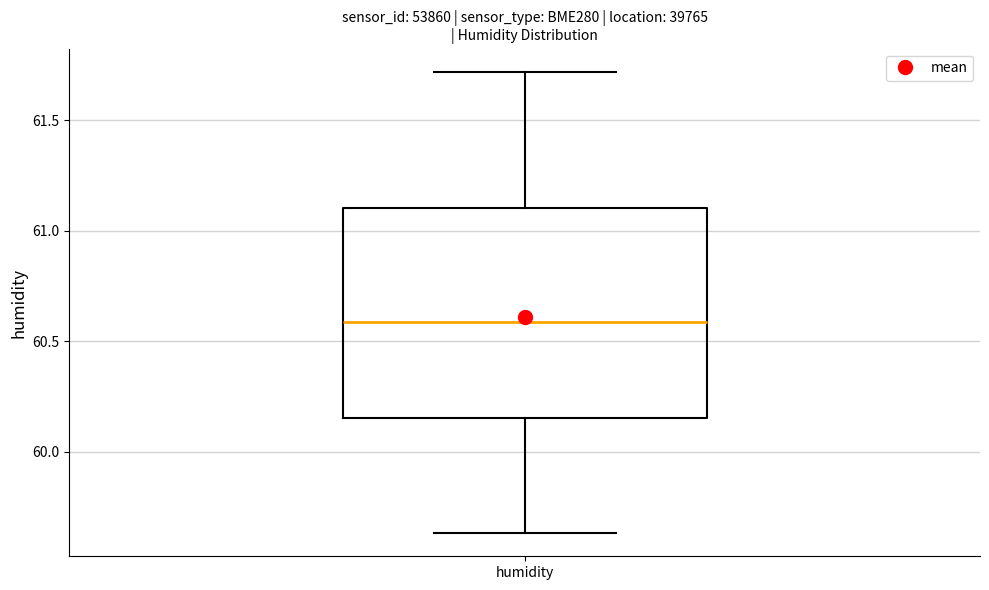

Read this box plot against the y-axis: the position of the median line, the range covered by the box, and the ends of both whiskers. The values are not printed on the chart, so give them approximately, as read against the axis.

median 60.60, box 60.15 to 61.10, whiskers 59.65 to 61.70